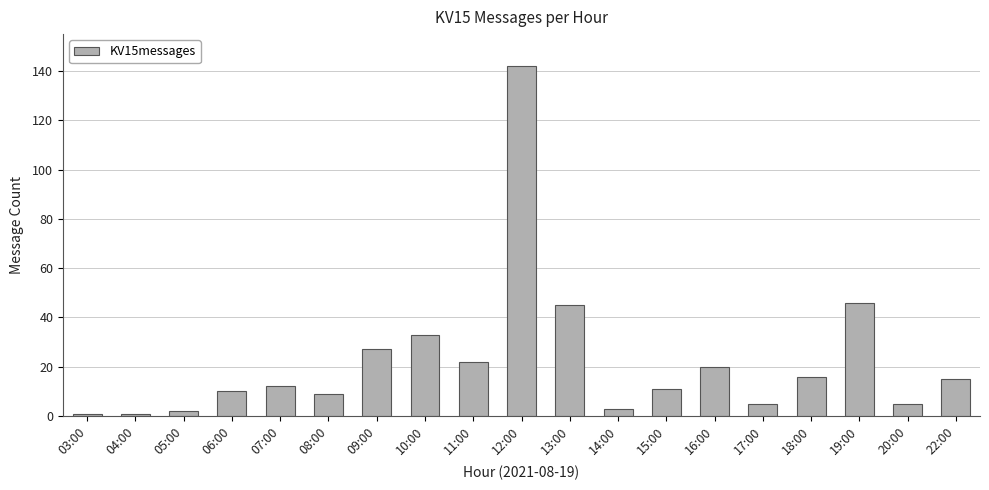

What is the difference between the maximum and second lowest values?

141